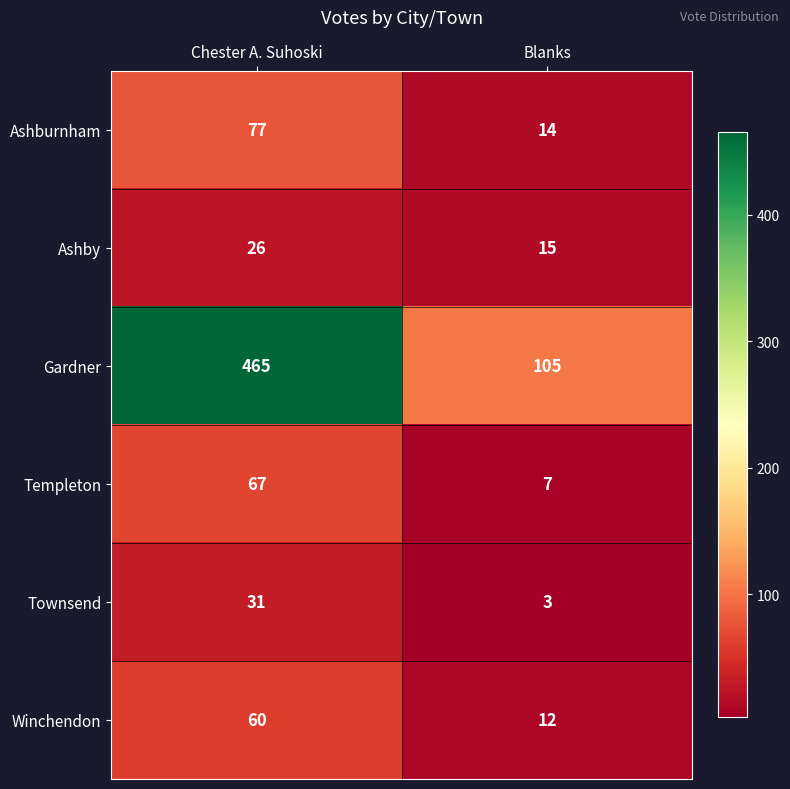

Between Chester A. Suhoski and Blanks, which series saw the biggest shift?

Gardner